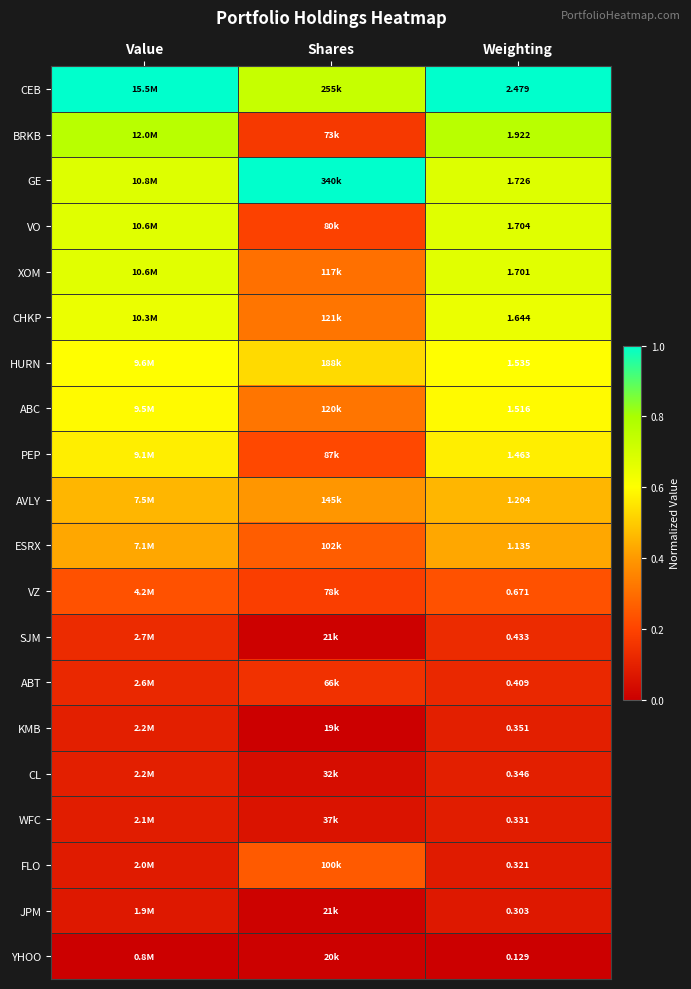

Which series has the largest total across all categories?

CEB